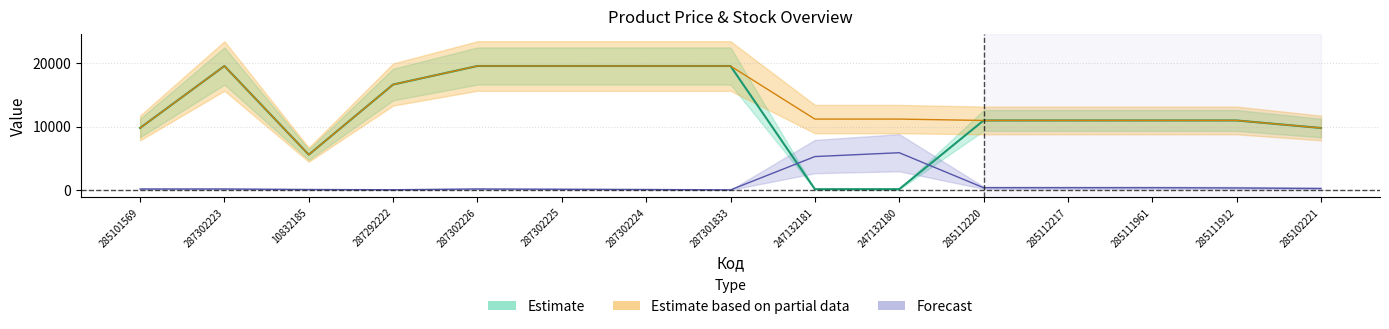

Is the value of Залишок at 10832185 greater than the value of Доп. ціна at 285102221?

No